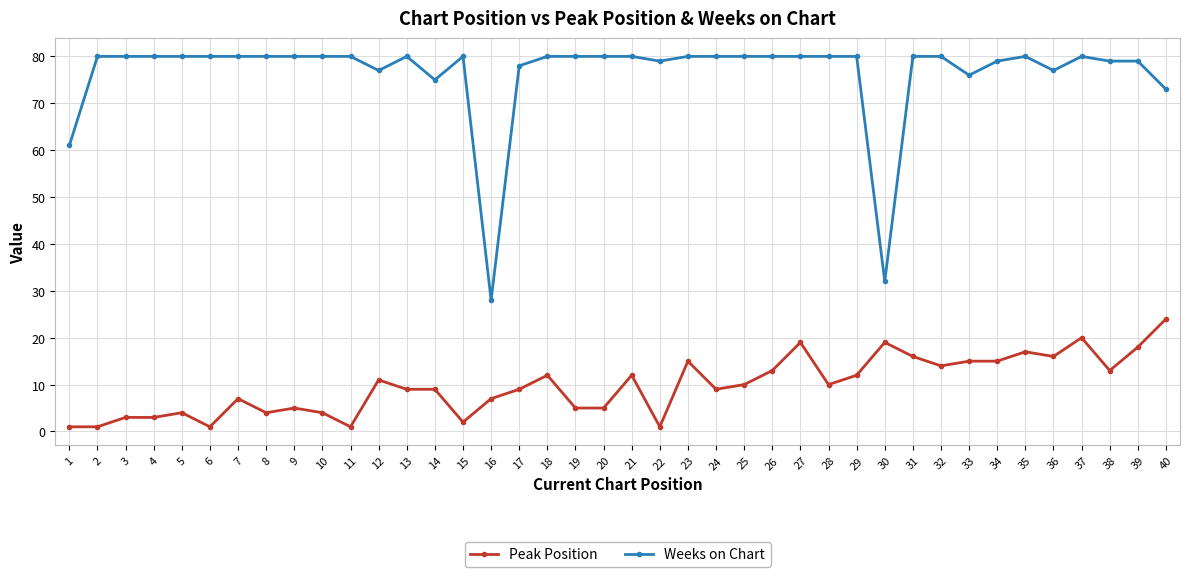

True or false: Peak Position has more than 0 points higher than both neighbors.

True